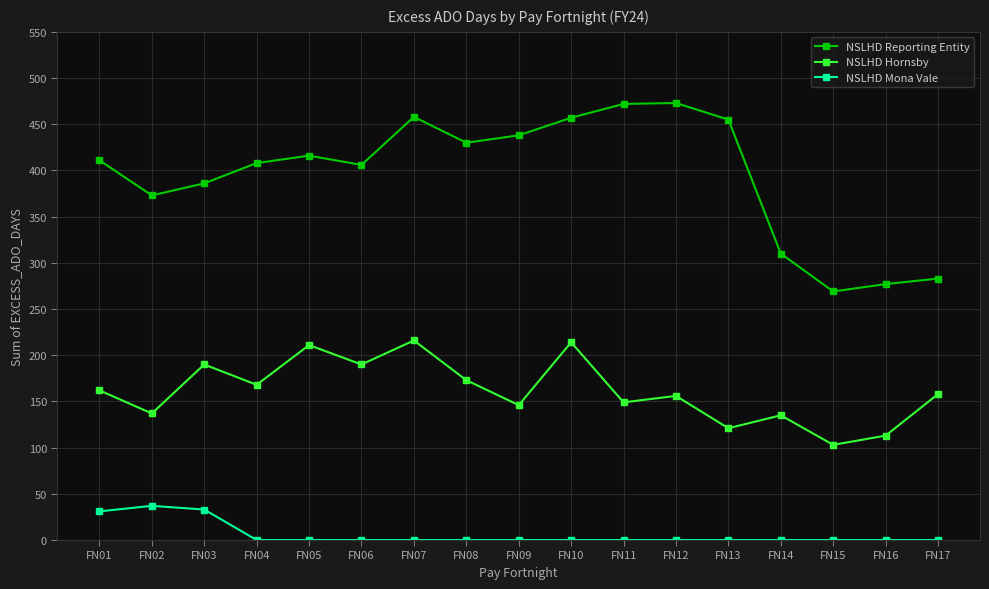

What is the total value across all series at FN14?

445